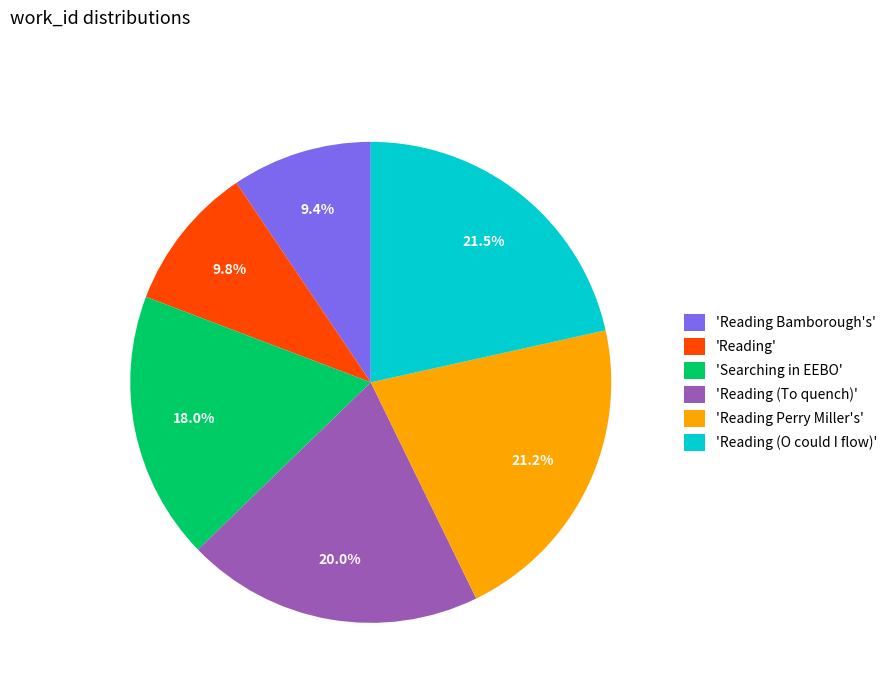

How much of the chart is everything except 'Searching in EEBO'?

82.0%